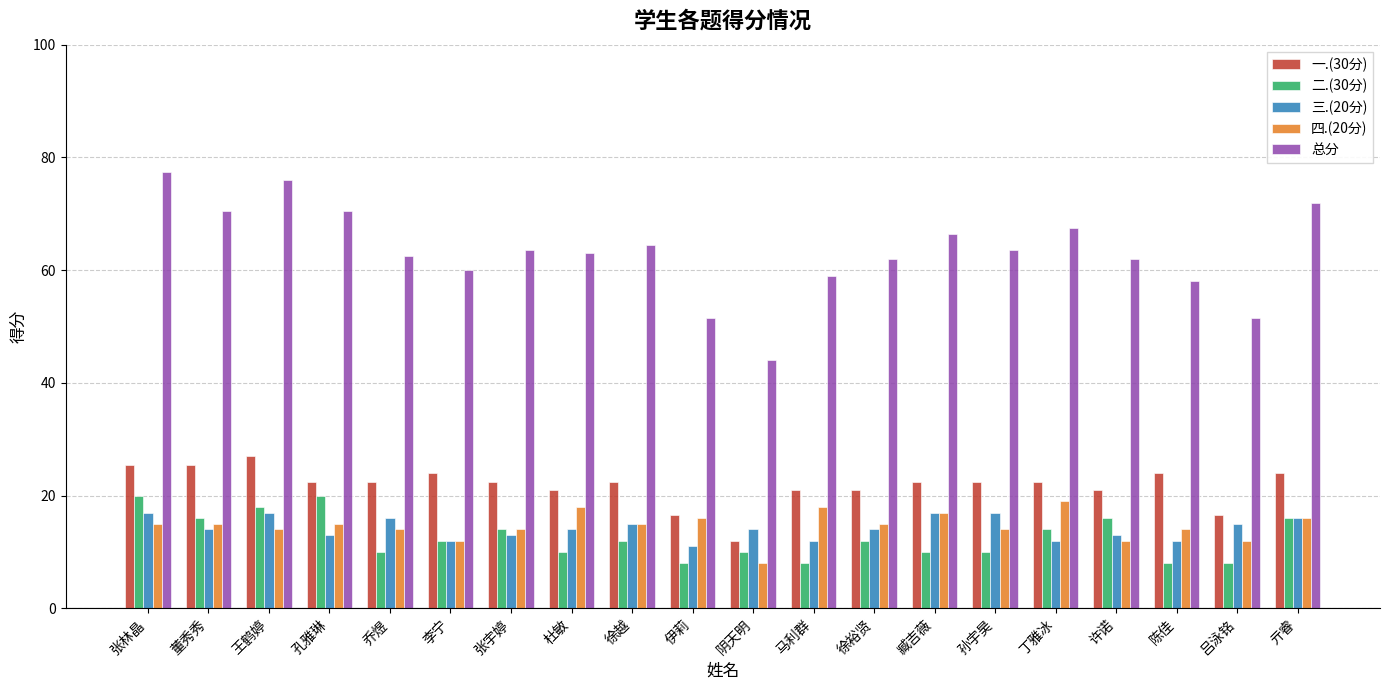

The value of 四.(20分) at 亓睿 is 21.8. True or false?

False